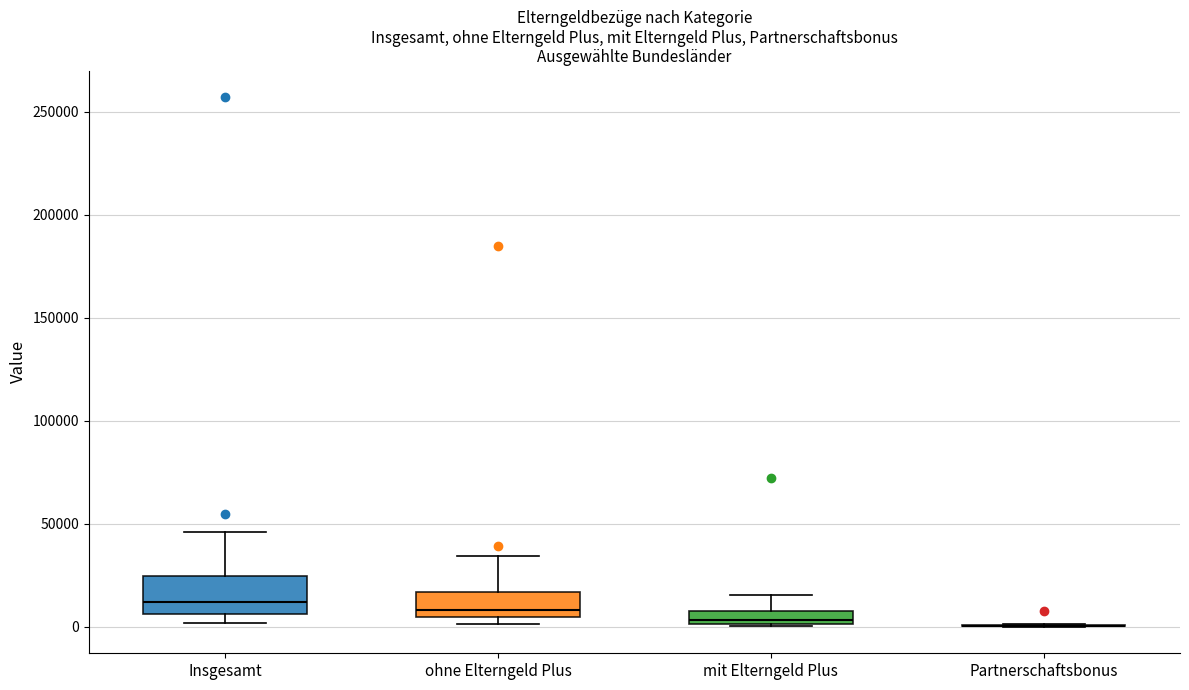

Which box is the tallest, from its lower edge to its upper edge?

Insgesamt